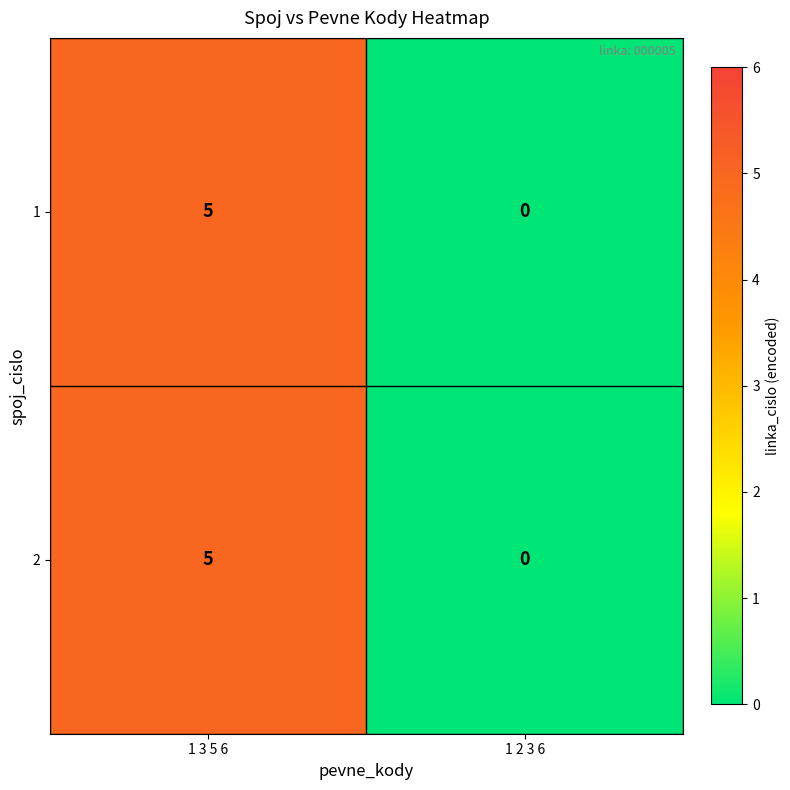

What is the sum of the 1 values at 1 3 5 6 and 1 2 3 6?

5